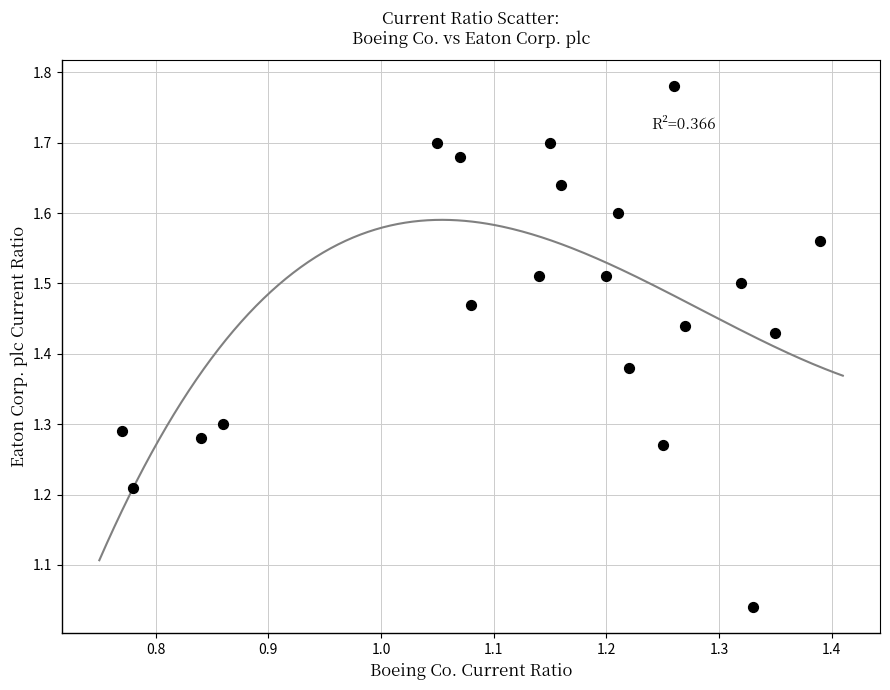

What is the range of X values (max minus min)?

0.6